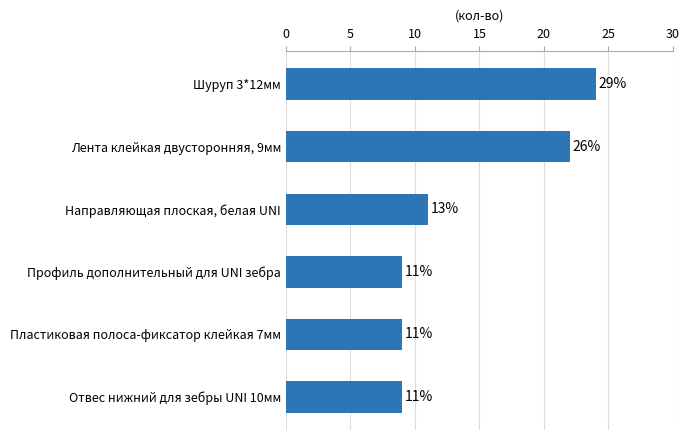

Reading top to bottom, transcribe all the data shown in this chart.

Шуруп 3*12мм=24	Лента клейкая двусторонняя, 9мм=22	Направляющая плоская, белая UNI=11	Профиль дополнительный для UNI зебра=9	Пластиковая полоса-фиксатор клейкая 7мм=9	Отвес нижний для зебры UNI 10мм=9